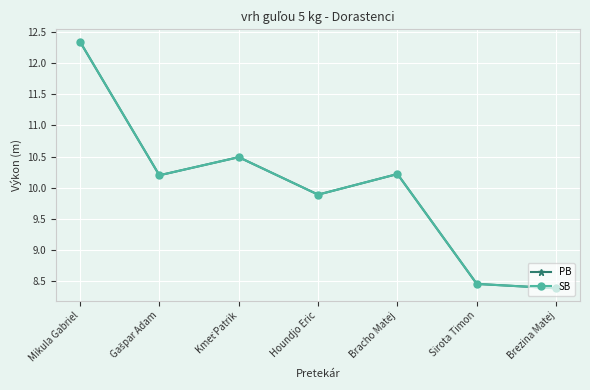

Reading left to right, transcribe all the data shown in this chart.

PB: 12.3	10.2	10.5	9.9	10.2	8.5	8.4
SB: 12.3	10.2	10.5	9.9	10.2	8.5	8.4